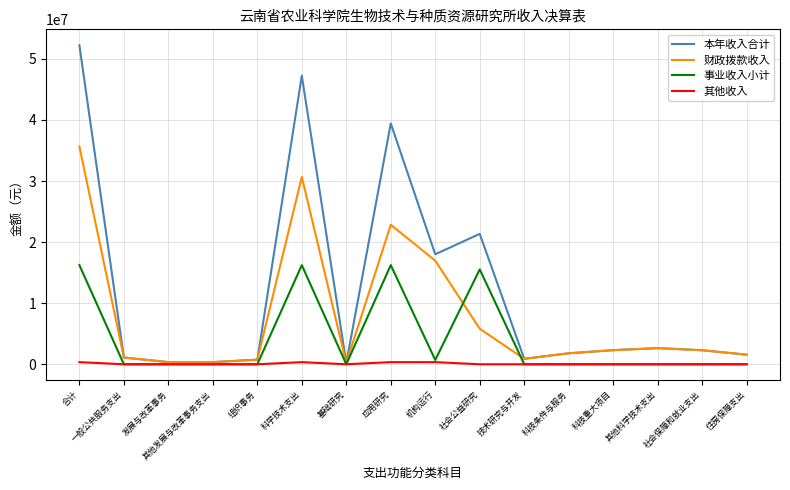

At which label is 本年收入合计 closest to 26206197?

社会公益研究